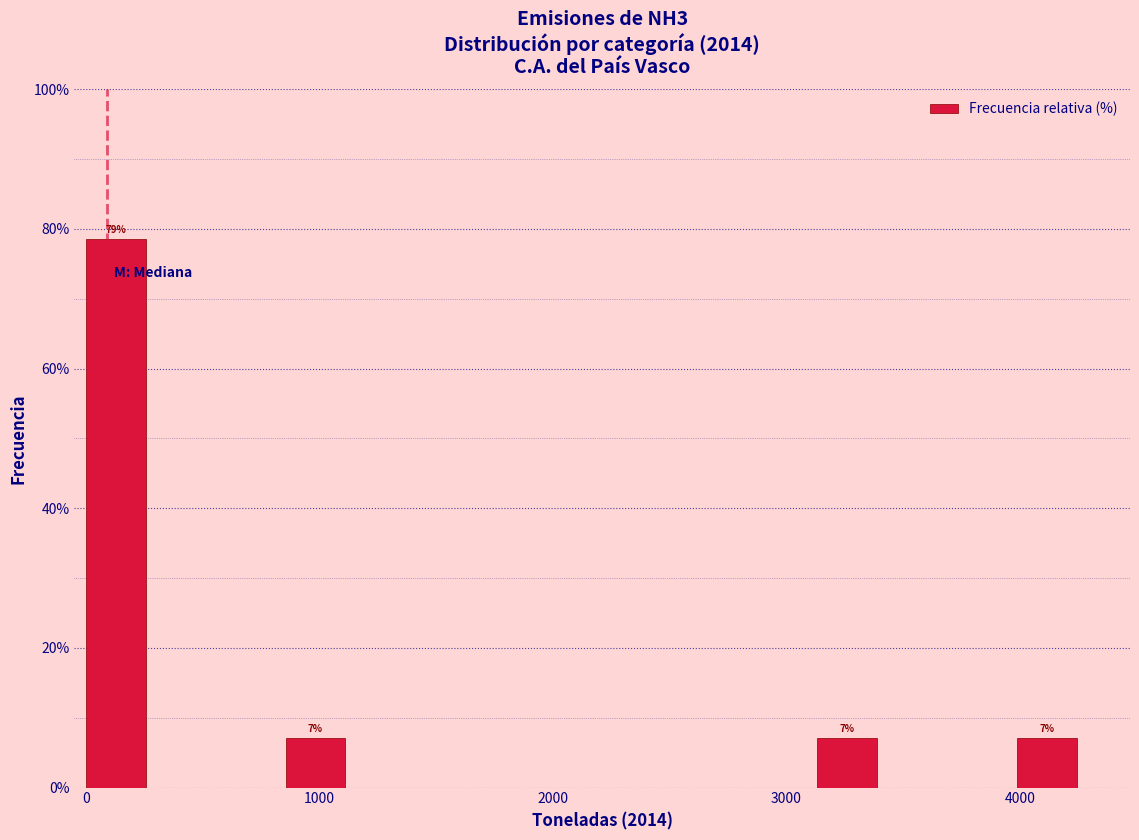

Read against the x-axis, roughly where is the centre of the tallest bar?

100